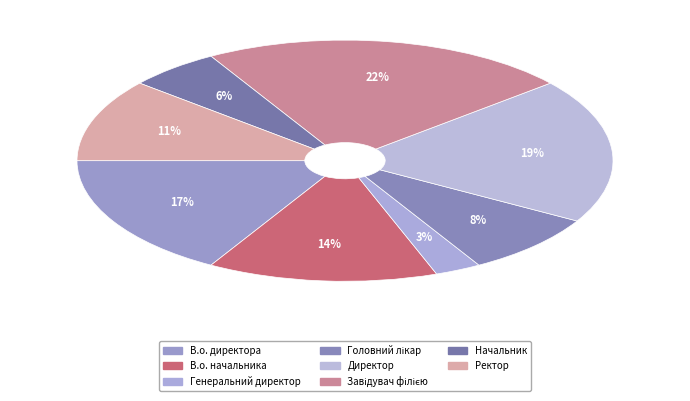

What is the largest slice in the pie chart?

Завідувач філією